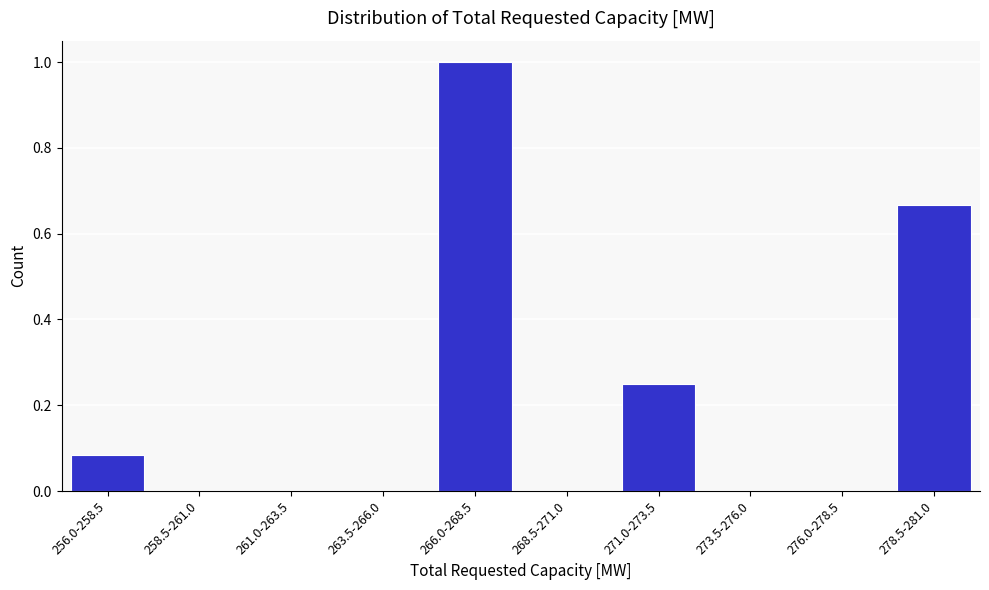

What is the maximum value shown in the chart?

1.0